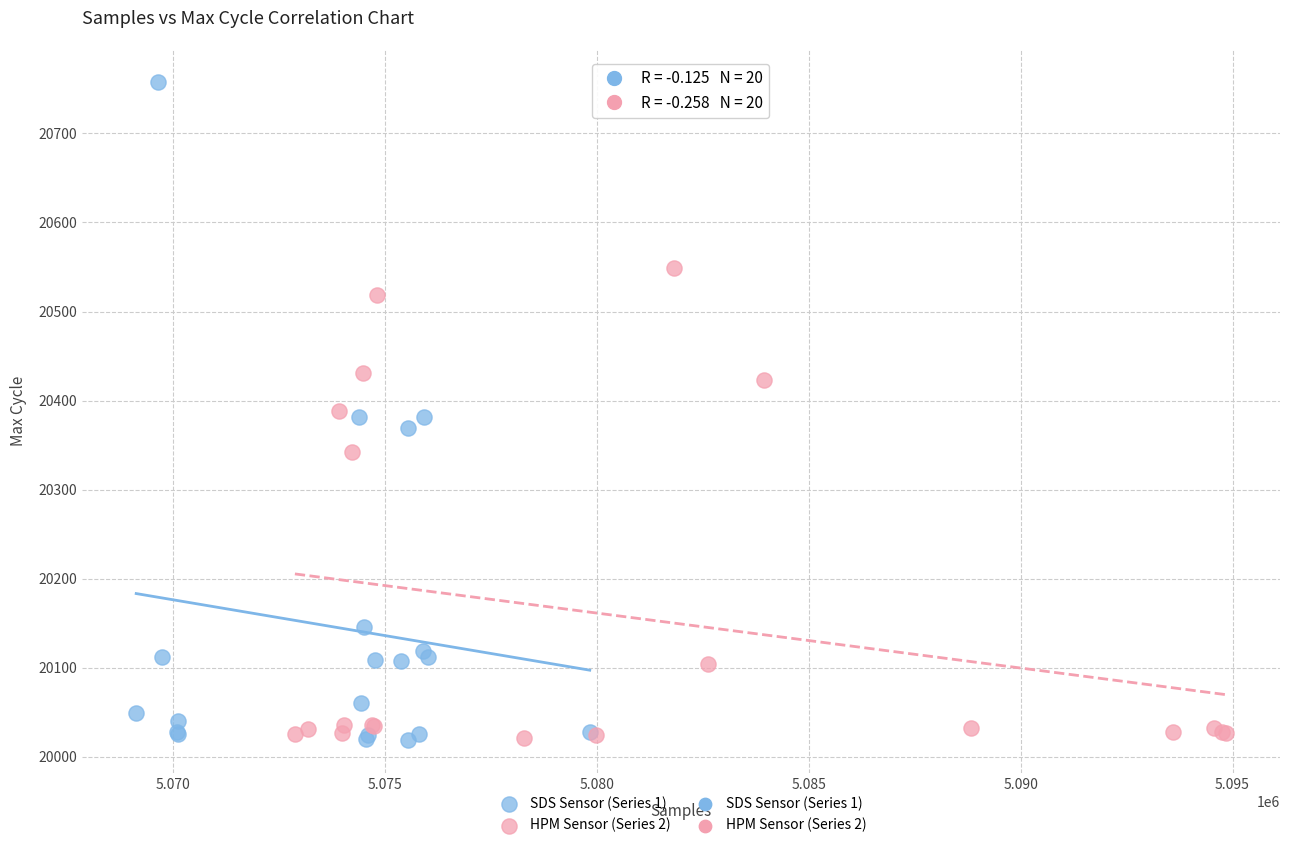

Which series has the largest Y range (max minus min)?

SDS Sensor (Series 1)